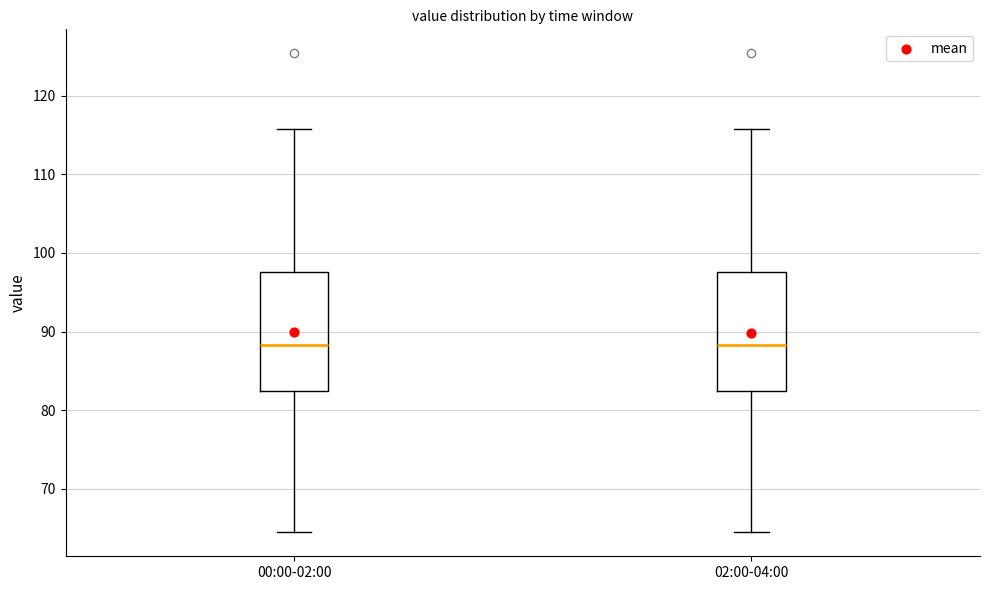

Where is the lower edge of the box for 02:00-04:00 on the y-axis? The values are not printed on the chart, so give them approximately, as read against the axis.

82